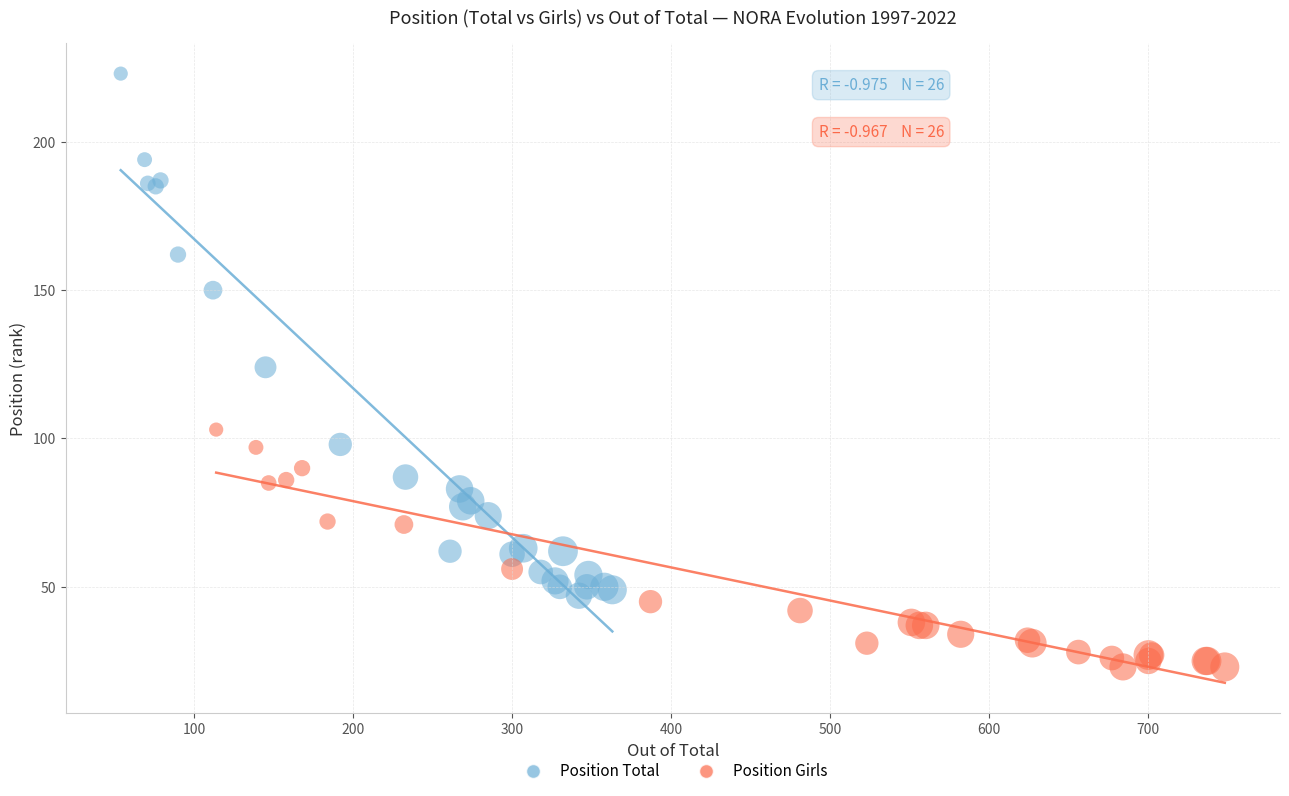

Which series reaches the maximum Y coordinate?

Position Total